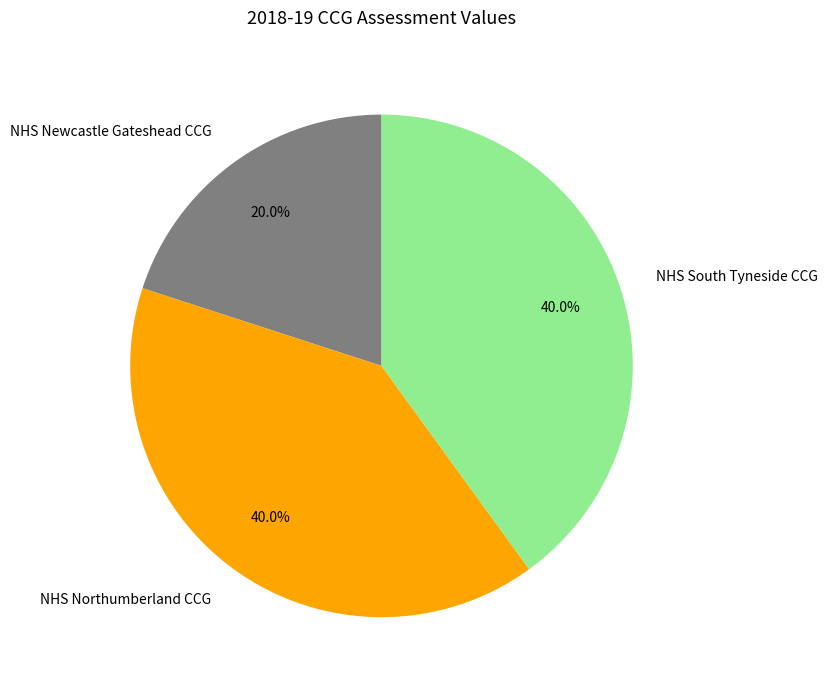

Does NHS Newcastle Gateshead CCG account for over 50% of the chart?

No